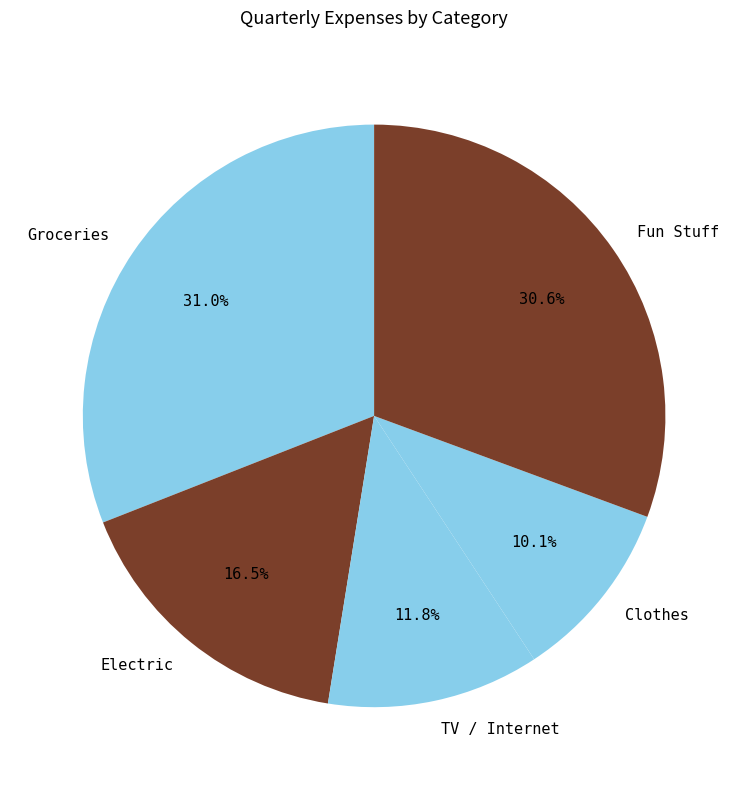

Is there any slice that represents more than half of the pie?

No